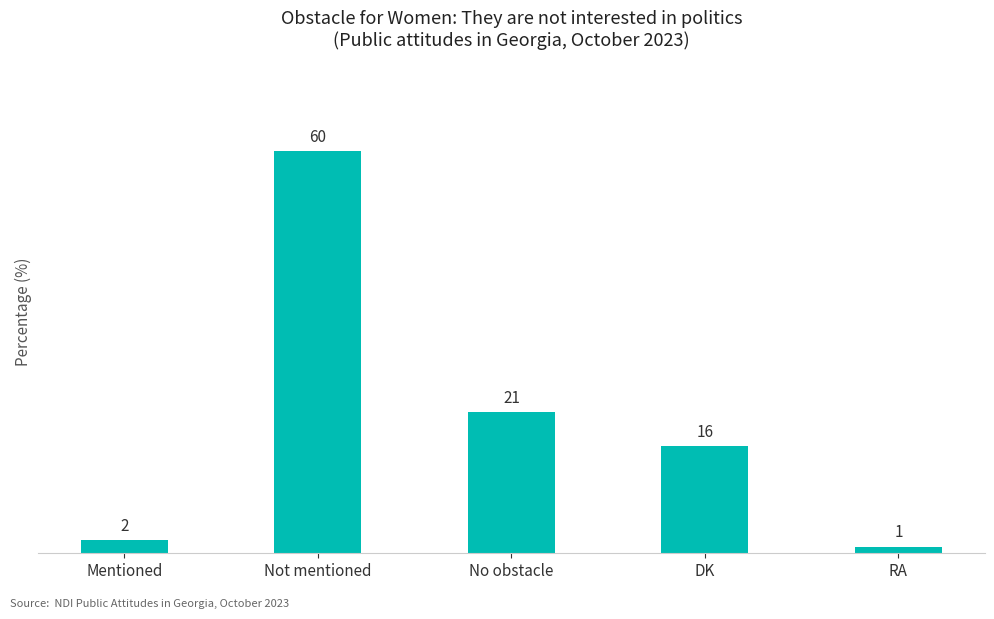

Reading left to right, list all the values displayed in this chart.

Mentioned=2	Not mentioned=60	No obstacle=21	DK=16	RA=1